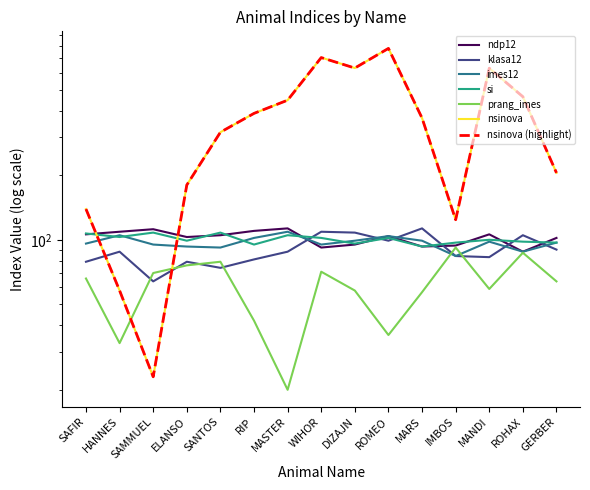

What is the label of the 8th point from the left?

WIHOR